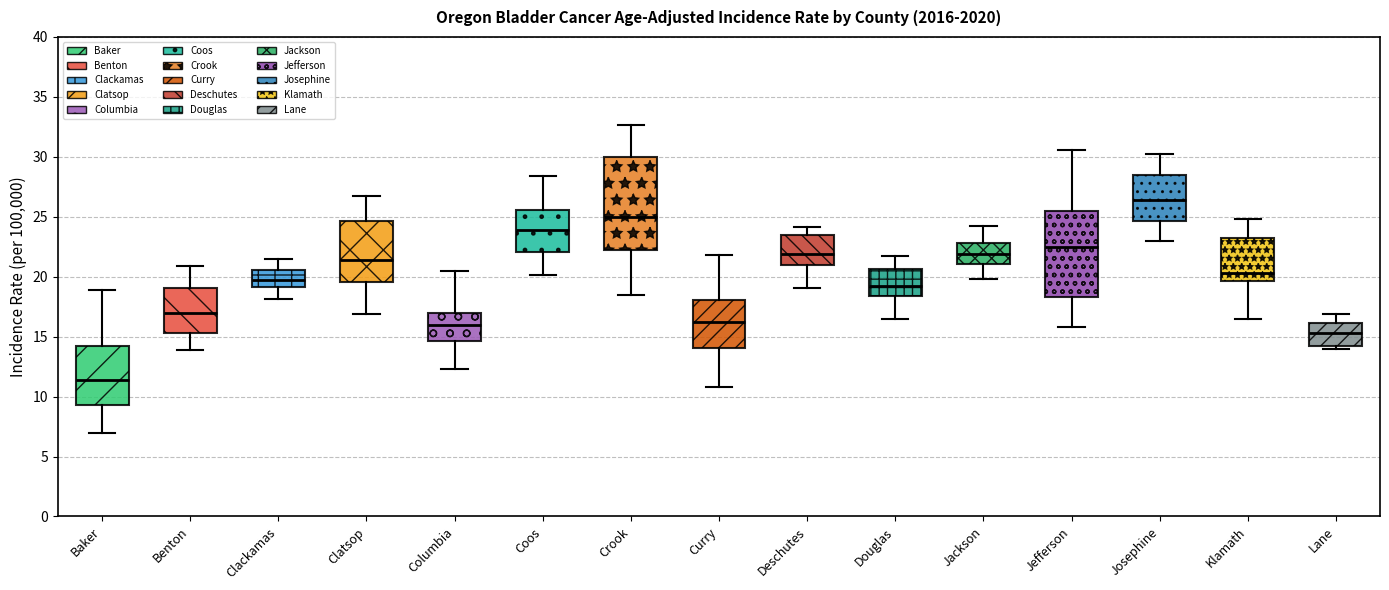

Which box has the highest median line?

Josephine